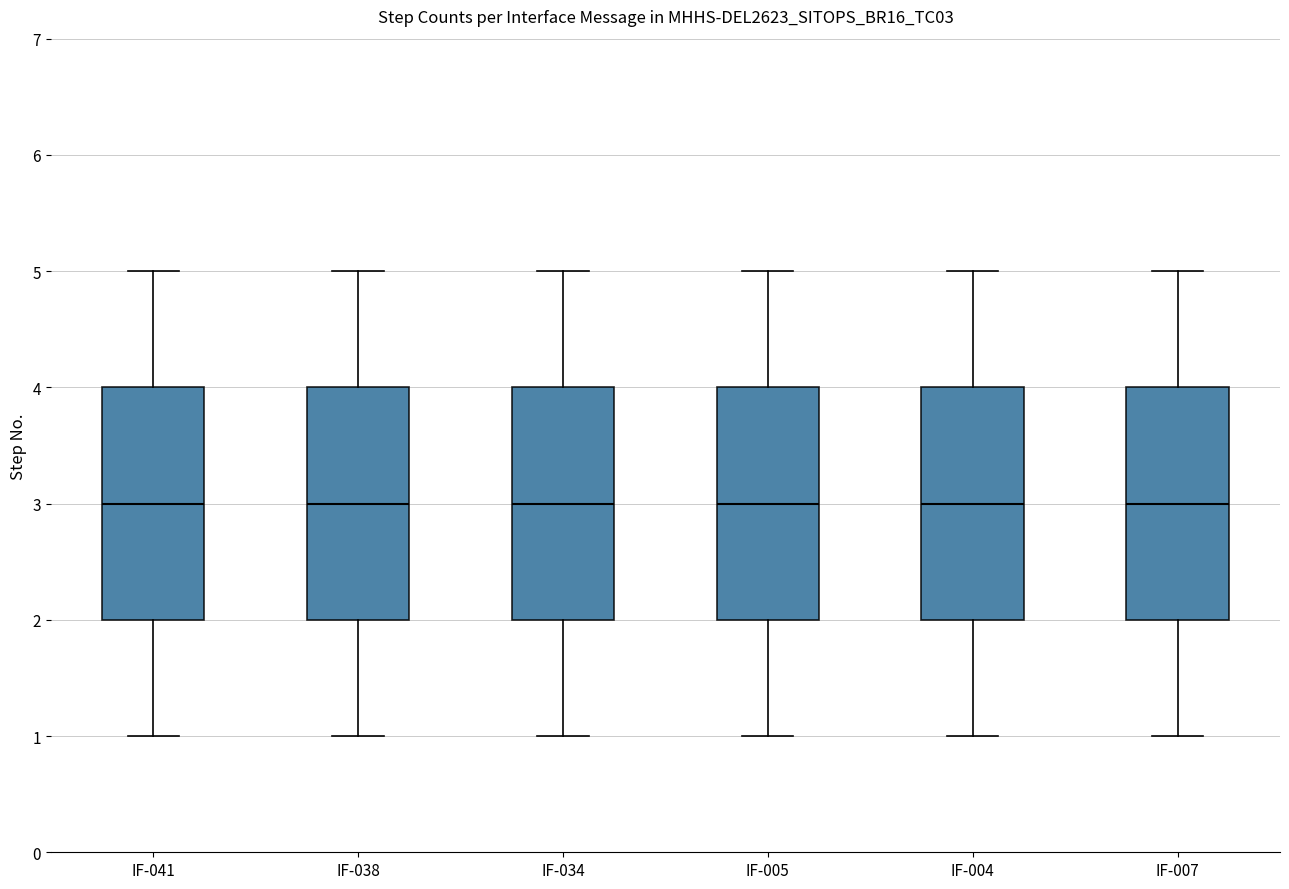

Where does the upper whisker of the box for IF-041 end on the y-axis? The values are not printed on the chart, so give them approximately, as read against the axis.

5